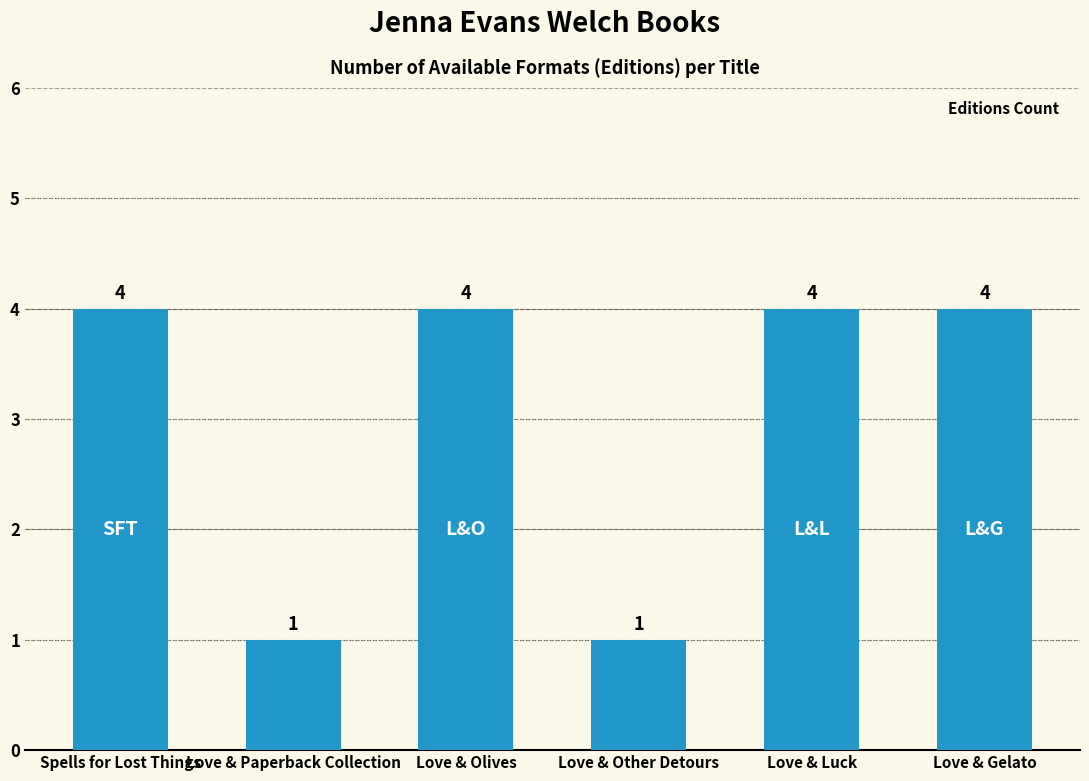

What is the greatest value displayed?

4